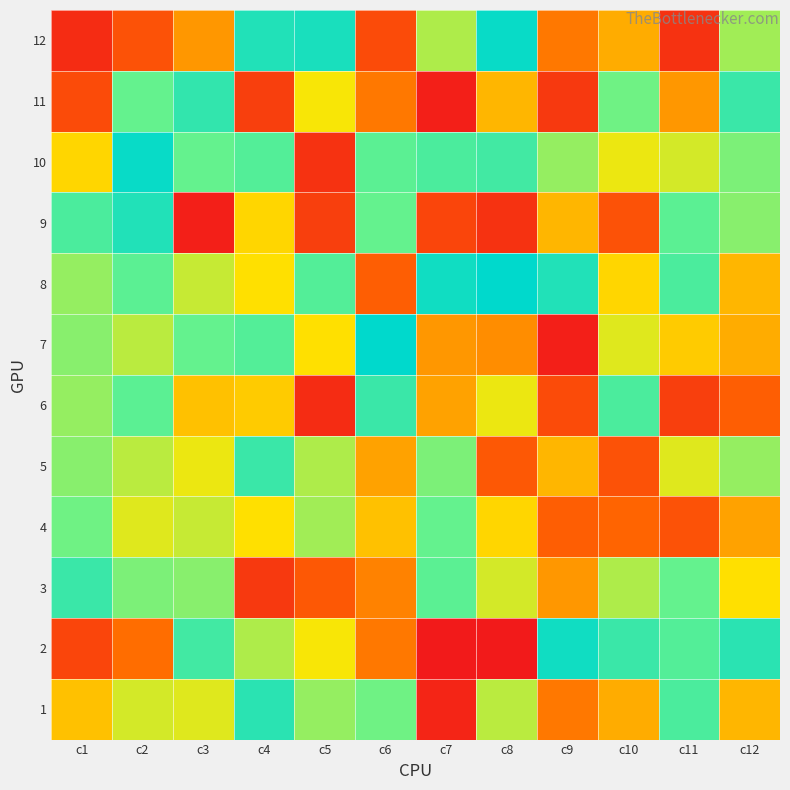

Which series has the largest range (max minus min)?

7